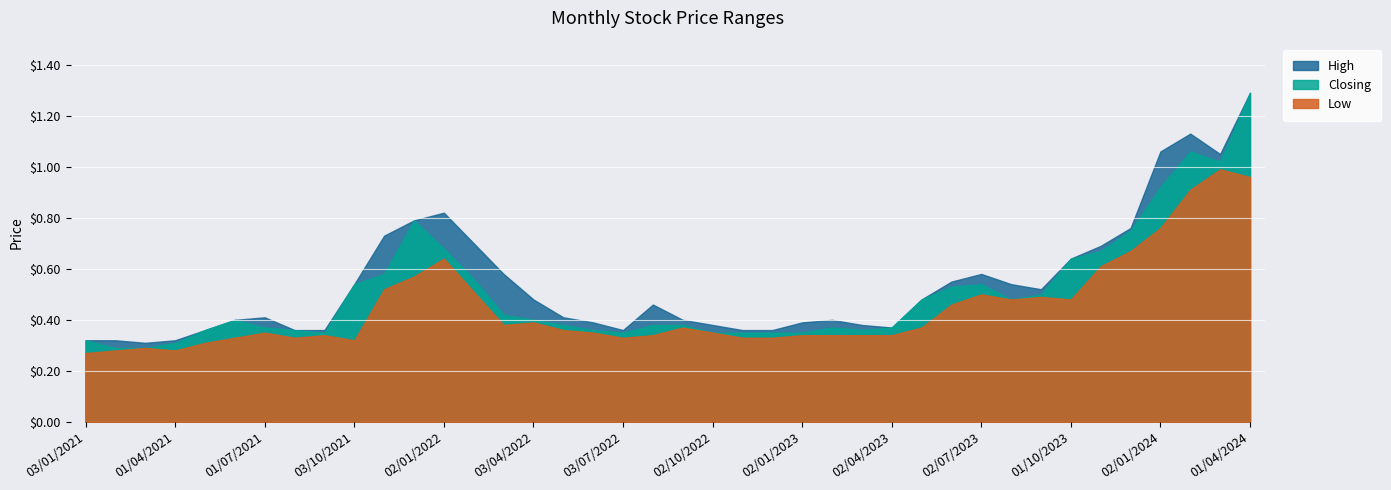

True or false: Low and High cross at least once.

False